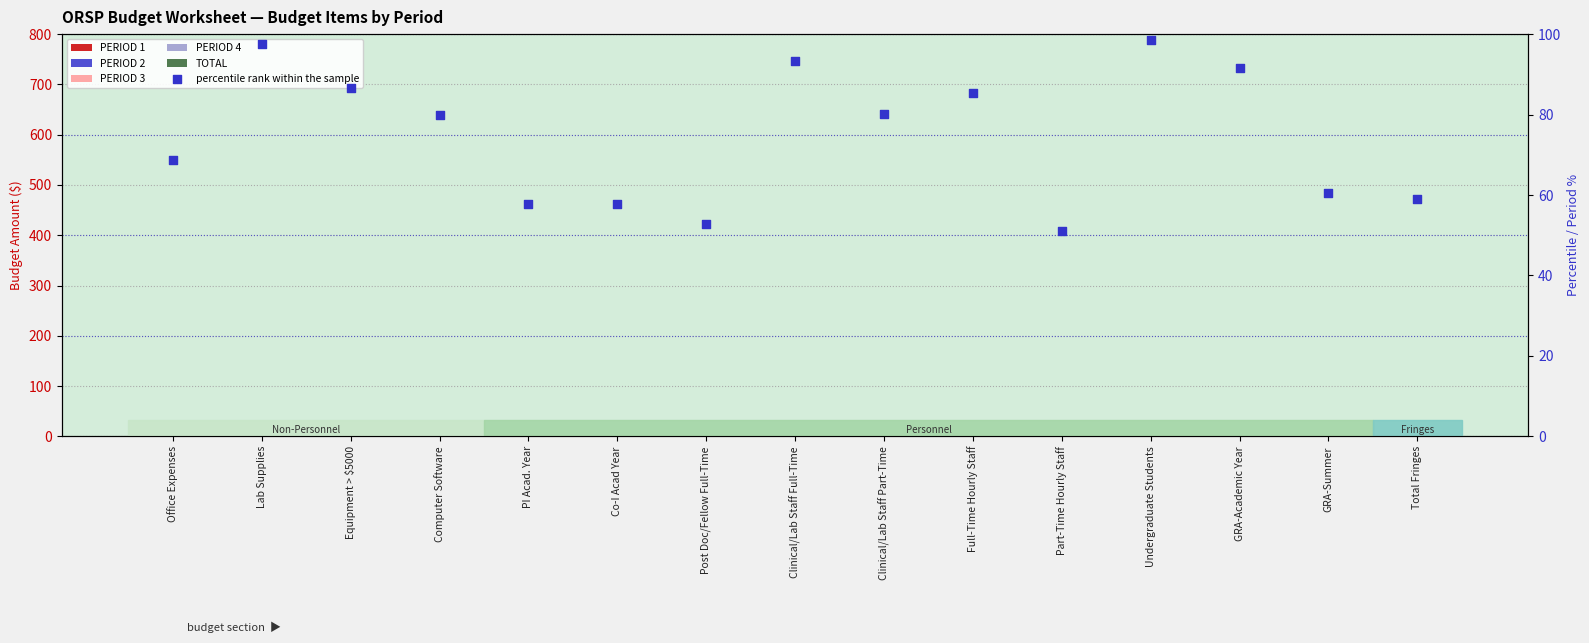

Which series has the largest total across all categories?

percentile rank within the sample